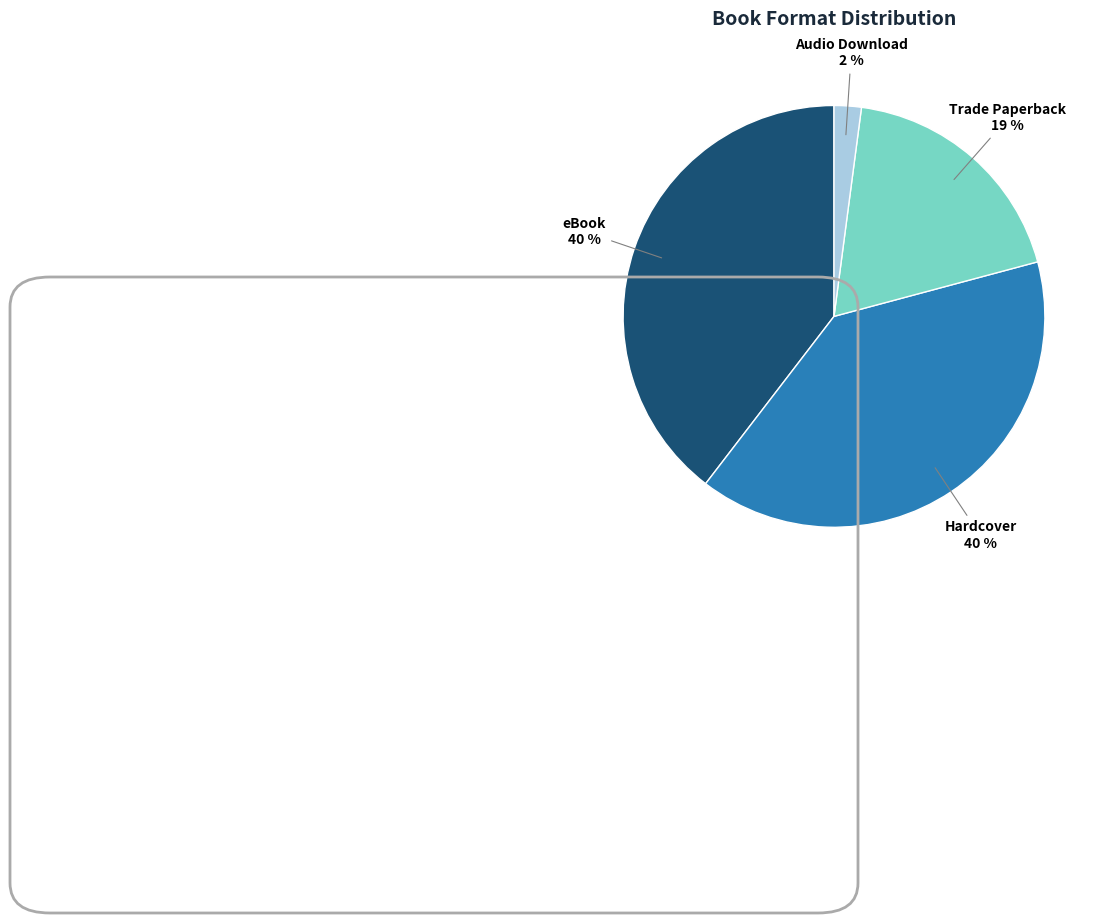

To the nearest percent, what is the average slice percentage?

25%